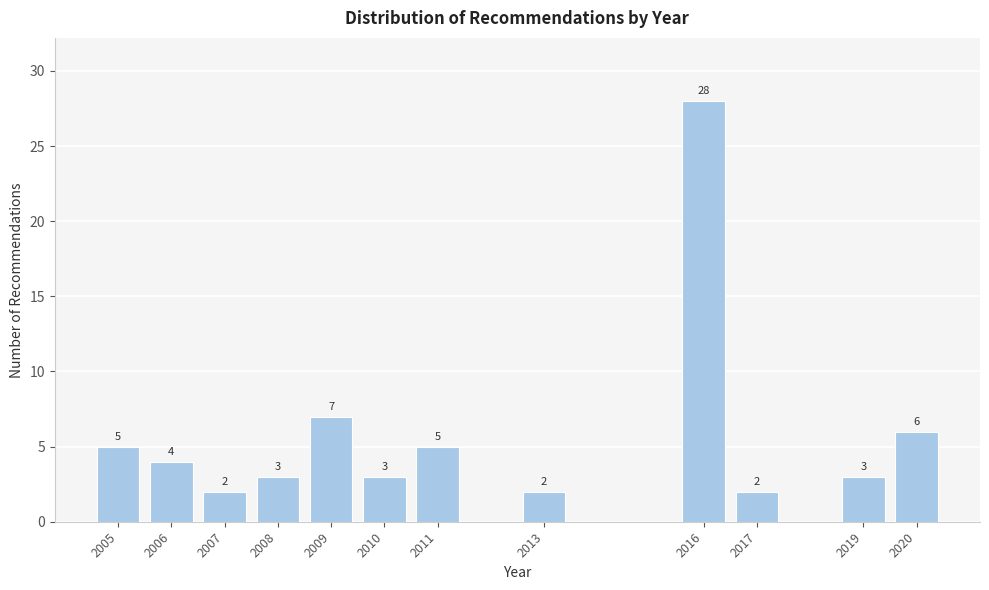

Reading right to left, extract all data points from this chart.

2020=6	2019=3	2017=2	2016=28	2013=2	2011=5	2010=3	2009=7	2008=3	2007=2	2006=4	2005=5